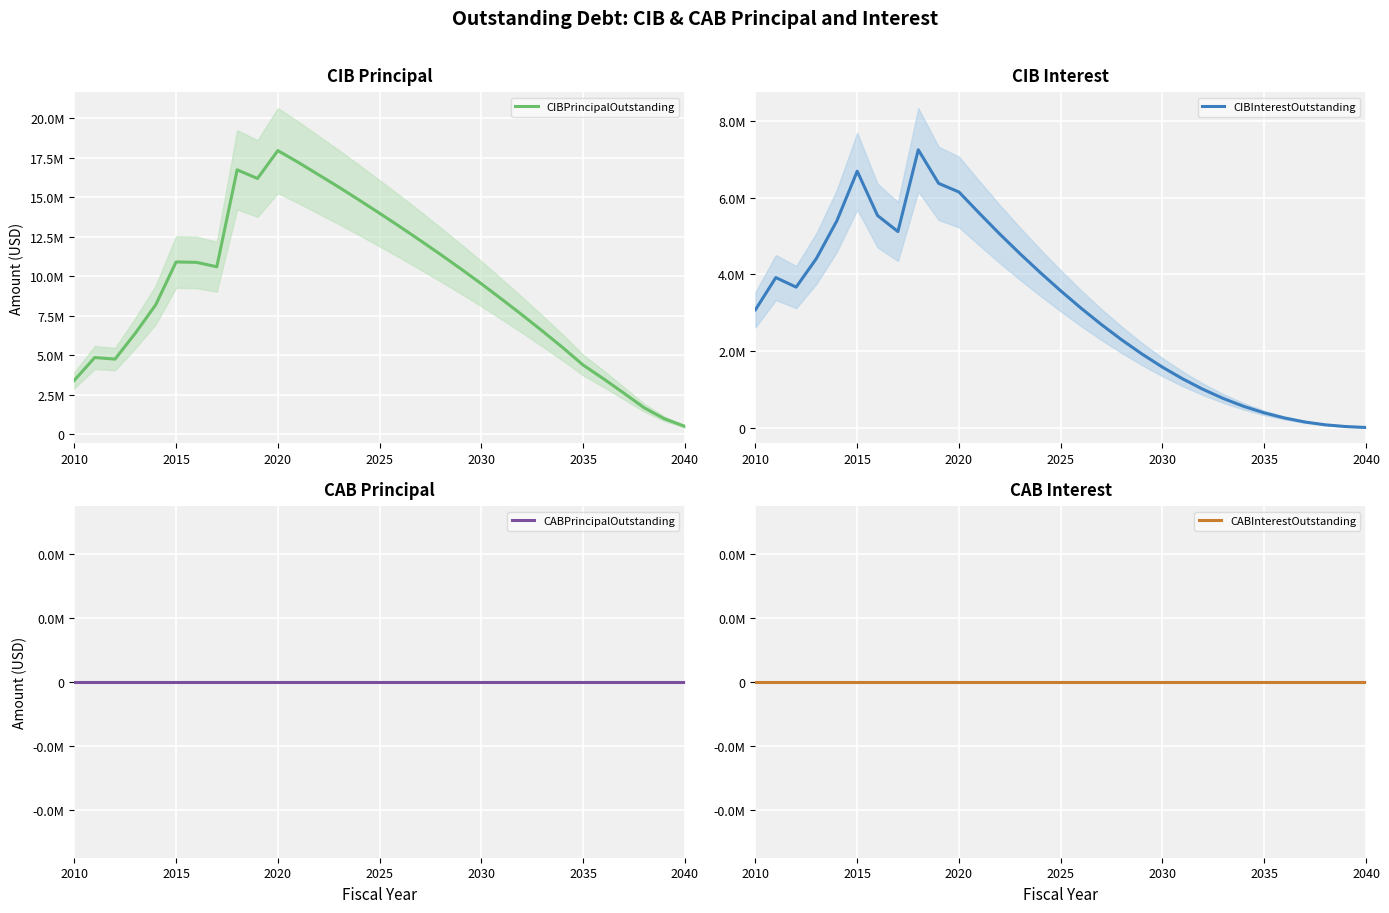

What are all the series names shown in the legend?

CIBPrincipalOutstanding, CIBInterestOutstanding, CABPrincipalOutstanding, CABInterestOutstanding